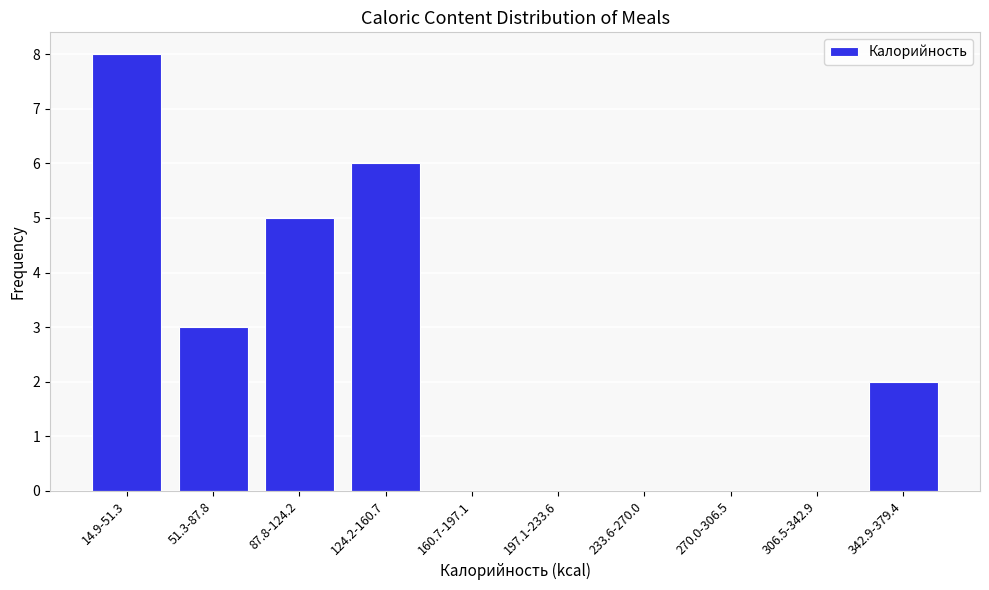

Reading left to right, list all the values displayed in this chart.

14.9-51.3=8	51.3-87.8=3	87.8-124.2=5	124.2-160.7=6	160.7-197.1=0	197.1-233.6=0	233.6-270.0=0	270.0-306.5=0	306.5-342.9=0	342.9-379.4=2